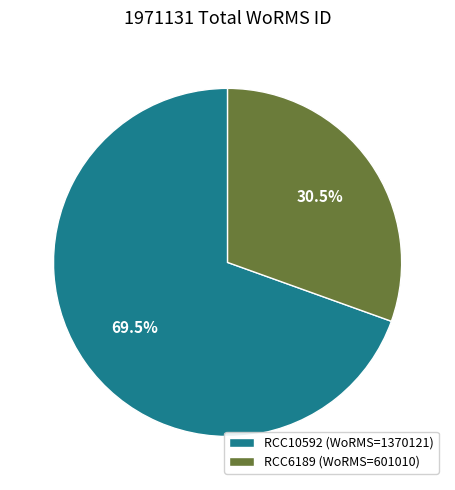

To the nearest percent, what is the average slice percentage?

50%